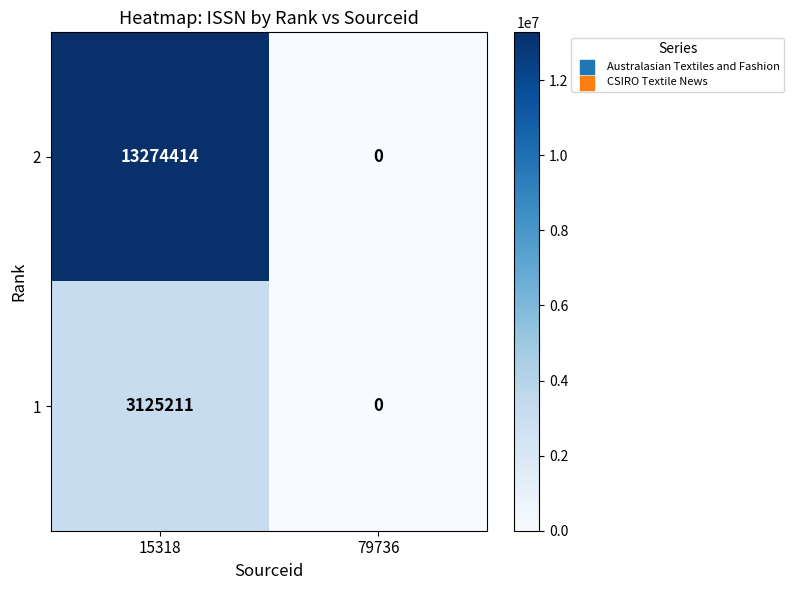

List the labels in order of 2 value, largest first.

15318, 79736